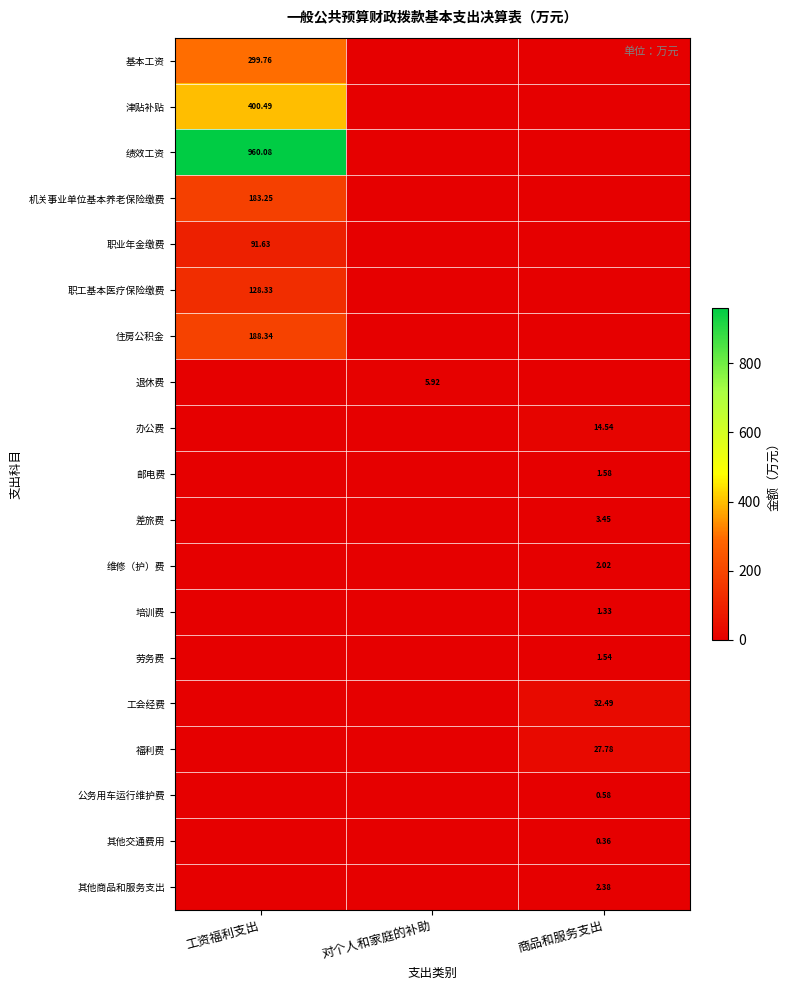

What is the maximum value for 津贴补贴?

400.5